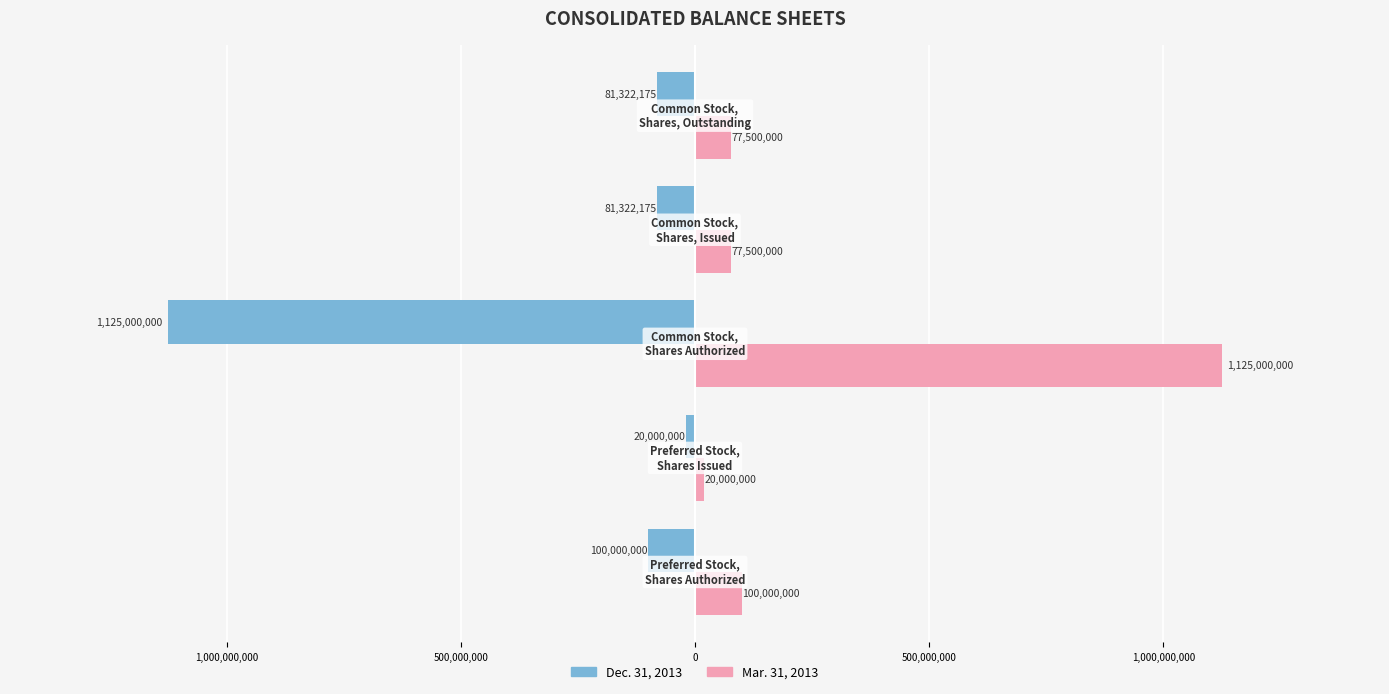

What are all the series names shown in the legend?

Dec. 31, 2013, Mar. 31, 2013